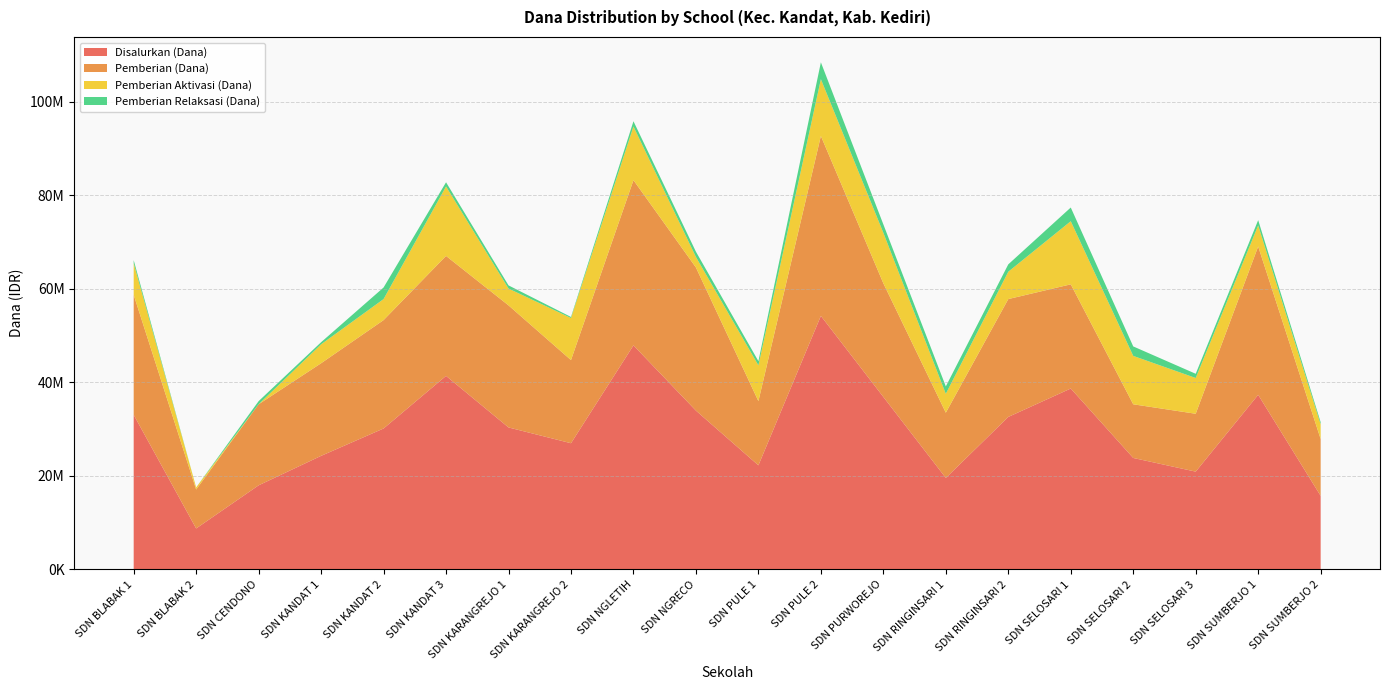

Reading right to left, list all the values displayed in this chart.

Disalurkan (Dana): SDN SUMBERJO 2=15750000	SDN SUMBERJO 1=37350000	SDN SELOSARI 3=20925000	SDN SELOSARI 2=23850000	SDN SELOSARI 1=38700000	SDN RINGINSARI 2=32625000	SDN RINGINSARI 1=19575000	SDN PURWOREJO=36900000	SDN PULE 2=54225000	SDN PULE 1=22275000	SDN NGRECO=33975000	SDN NGLETIH=47925000	SDN KARANGREJO 2=27000000	SDN KARANGREJO 1=30375000	SDN KANDAT 3=41400000	SDN KANDAT 2=30150000	SDN KANDAT 1=24300000	SDN CENDONO=18000000	SDN BLABAK 2=8775000	SDN BLABAK 1=33075000
Pemberian (Dana): SDN SUMBERJO 2=12150000	SDN SUMBERJO 1=31725000	SDN SELOSARI 3=12375000	SDN SELOSARI 2=11475000	SDN SELOSARI 1=22275000	SDN RINGINSARI 2=25200000	SDN RINGINSARI 1=13950000	SDN PURWOREJO=24300000	SDN PULE 2=38475000	SDN PULE 1=13725000	SDN NGRECO=30600000	SDN NGLETIH=35325000	SDN KARANGREJO 2=17775000	SDN KARANGREJO 1=26100000	SDN KANDAT 3=25650000	SDN KANDAT 2=23175000	SDN KANDAT 1=19800000	SDN CENDONO=17325000	SDN BLABAK 2=8325000	SDN BLABAK 1=25650000
Pemberian Aktivasi (Dana): SDN SUMBERJO 2=3150000	SDN SUMBERJO 1=4500000	SDN SELOSARI 3=7650000	SDN SELOSARI 2=10350000	SDN SELOSARI 1=13500000	SDN RINGINSARI 2=5850000	SDN RINGINSARI 1=4050000	SDN PURWOREJO=10800000	SDN PULE 2=12150000	SDN PULE 1=7650000	SDN NGRECO=2250000	SDN NGLETIH=11475000	SDN KARANGREJO 2=9000000	SDN KARANGREJO 1=3600000	SDN KANDAT 3=14850000	SDN KANDAT 2=4500000	SDN KANDAT 1=4050000	SDN CENDONO=0	SDN BLABAK 2=450000	SDN BLABAK 1=6750000
Pemberian Relaksasi (Dana): SDN SUMBERJO 2=450000	SDN SUMBERJO 1=1125000	SDN SELOSARI 3=900000	SDN SELOSARI 2=2025000	SDN SELOSARI 1=2925000	SDN RINGINSARI 2=1575000	SDN RINGINSARI 1=1575000	SDN PURWOREJO=1800000	SDN PULE 2=3600000	SDN PULE 1=900000	SDN NGRECO=1125000	SDN NGLETIH=1125000	SDN KARANGREJO 2=225000	SDN KARANGREJO 1=675000	SDN KANDAT 3=900000	SDN KANDAT 2=2475000	SDN KANDAT 1=450000	SDN CENDONO=675000	SDN BLABAK 2=0	SDN BLABAK 1=675000